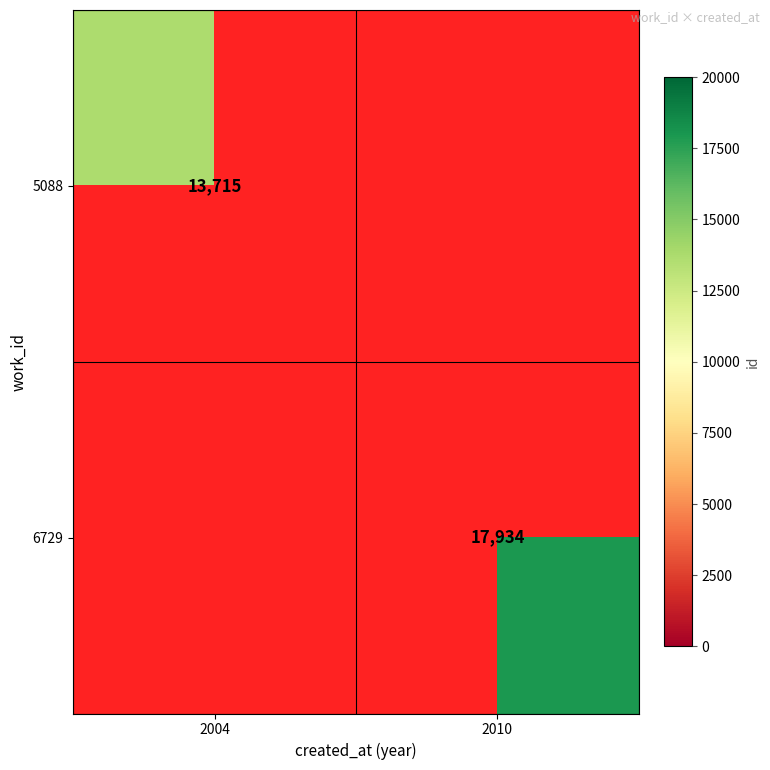

True or false: 6729 has a value of 17934 at 2010.

True